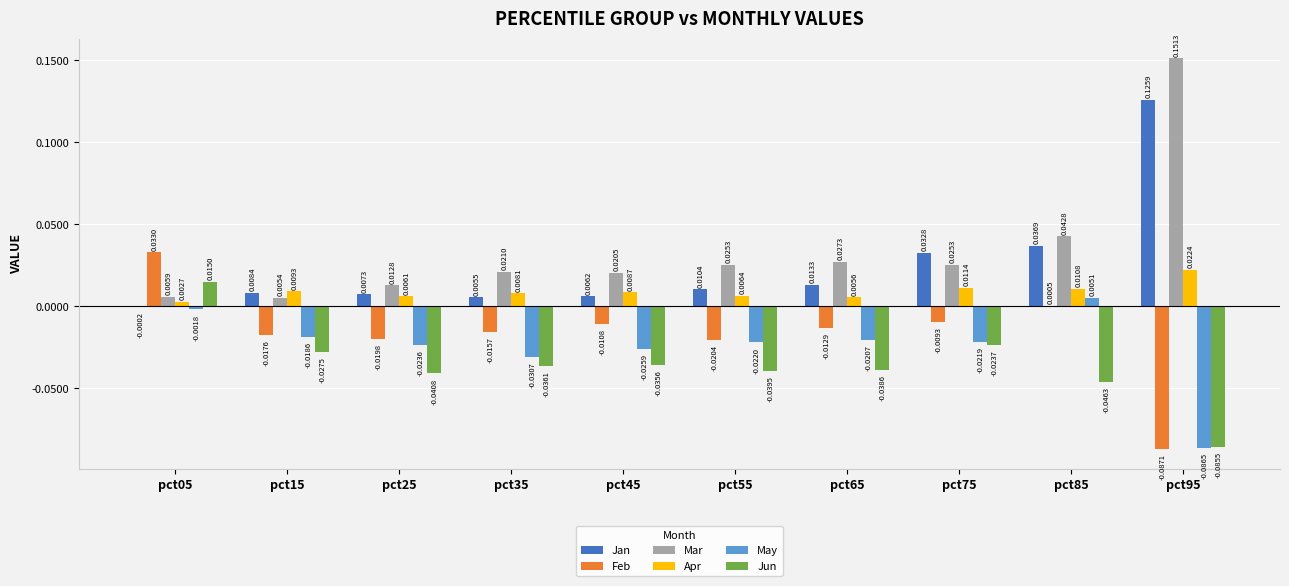

Which series has the largest total across all categories?

Mar